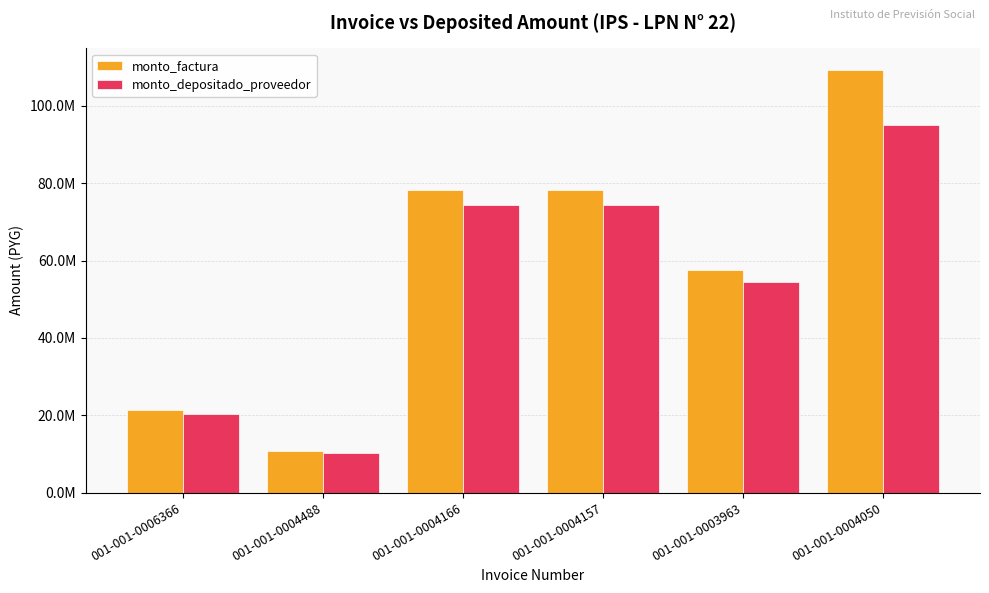

What are all the series names shown in the legend?

monto_factura, monto_depositado_proveedor